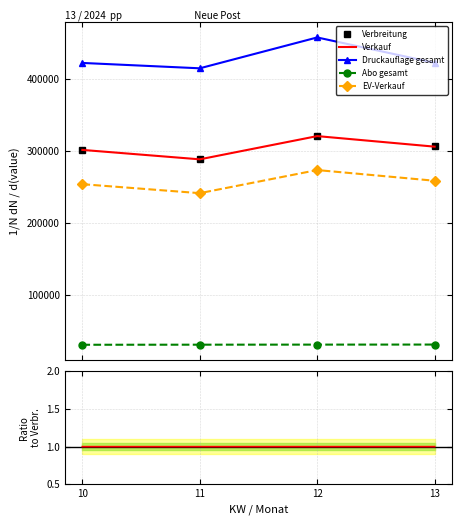

True or false: Druckauflage gesamt and Verkauf cross at least once.

False